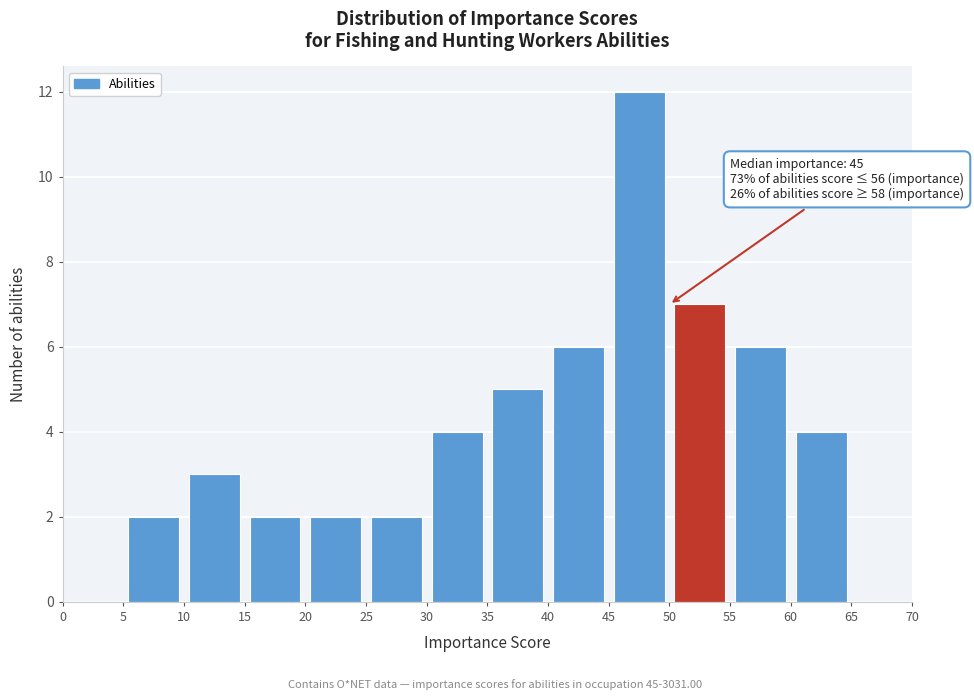

Over which range of the x-axis is the bar tallest?

45 to 50